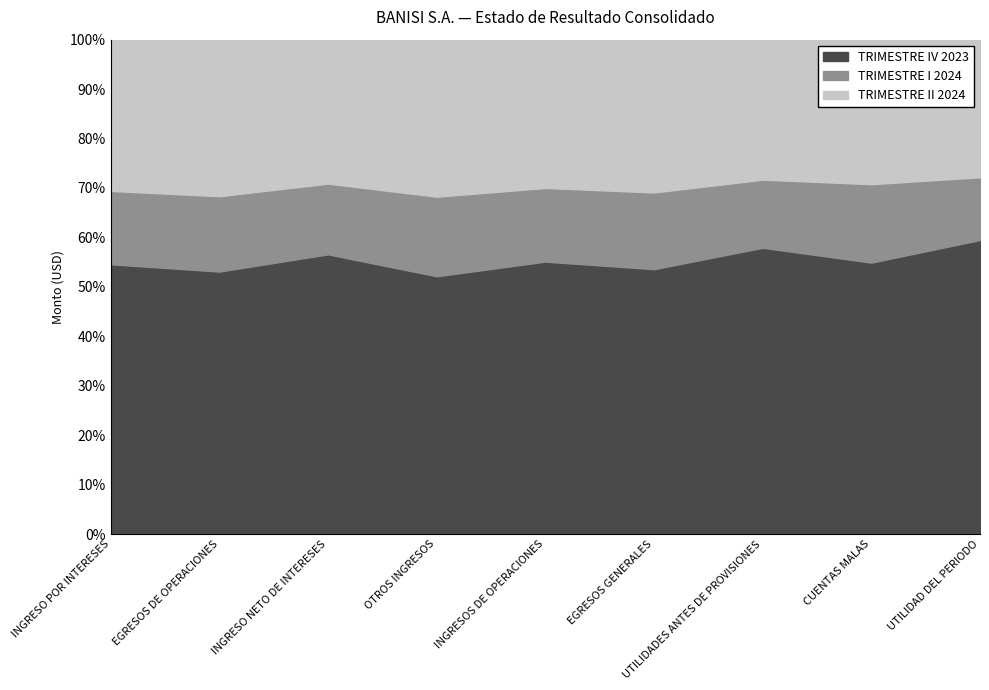

Rank the series by their average value, from highest to lowest.

TRIMESTRE IV 2023, TRIMESTRE II 2024, TRIMESTRE I 2024